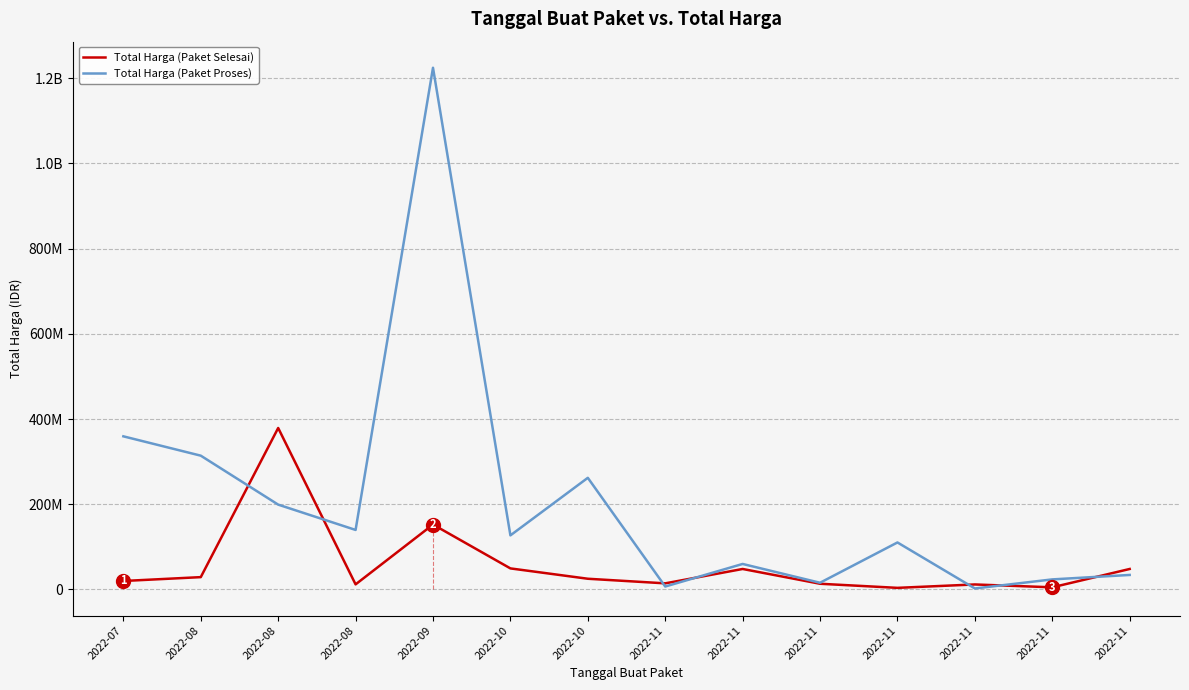

Rank the series by their average value, from highest to lowest.

Total Harga (Paket Proses), Total Harga (Paket Selesai)